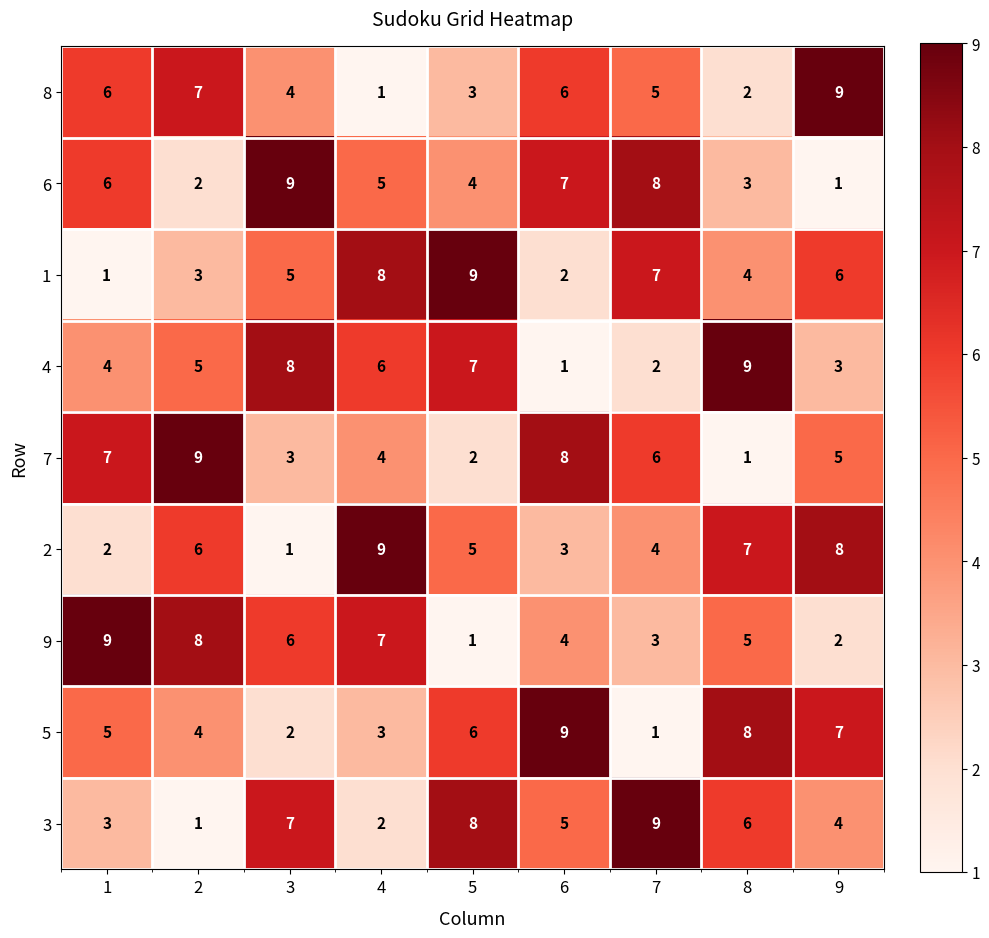

How many data points does each series have?

9